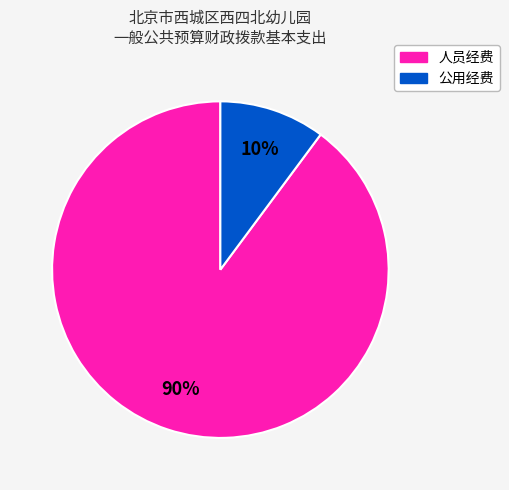

To the nearest percent, what is the average slice percentage?

50%